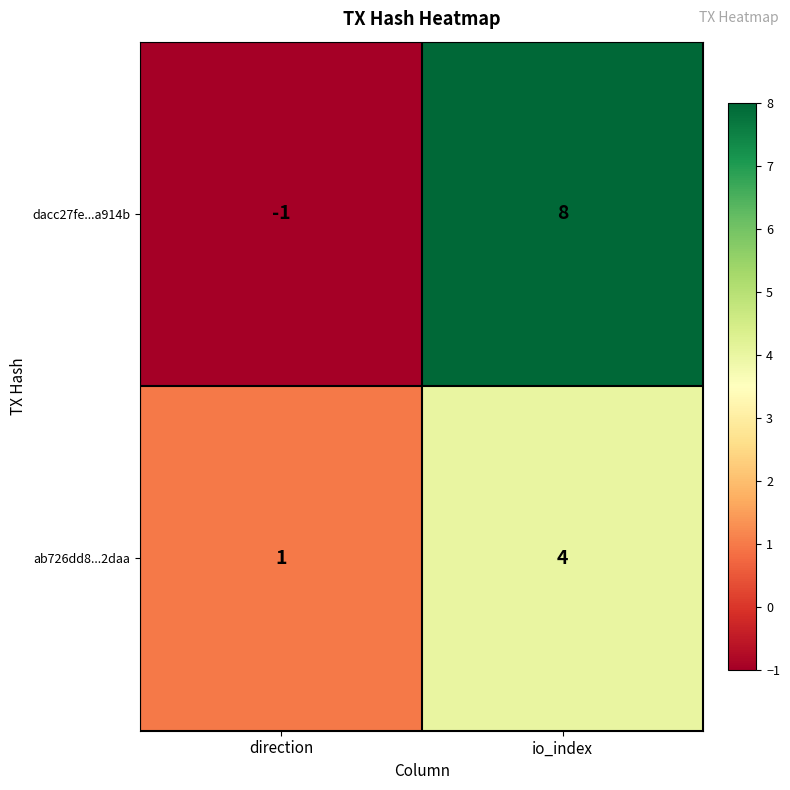

How many data points in dacc27fe...a914b are less than 8?

1